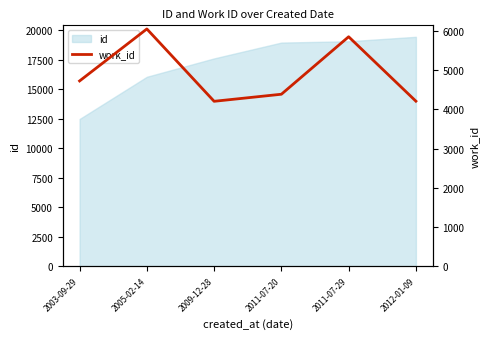

What position from the right is 2009-12-28?

4